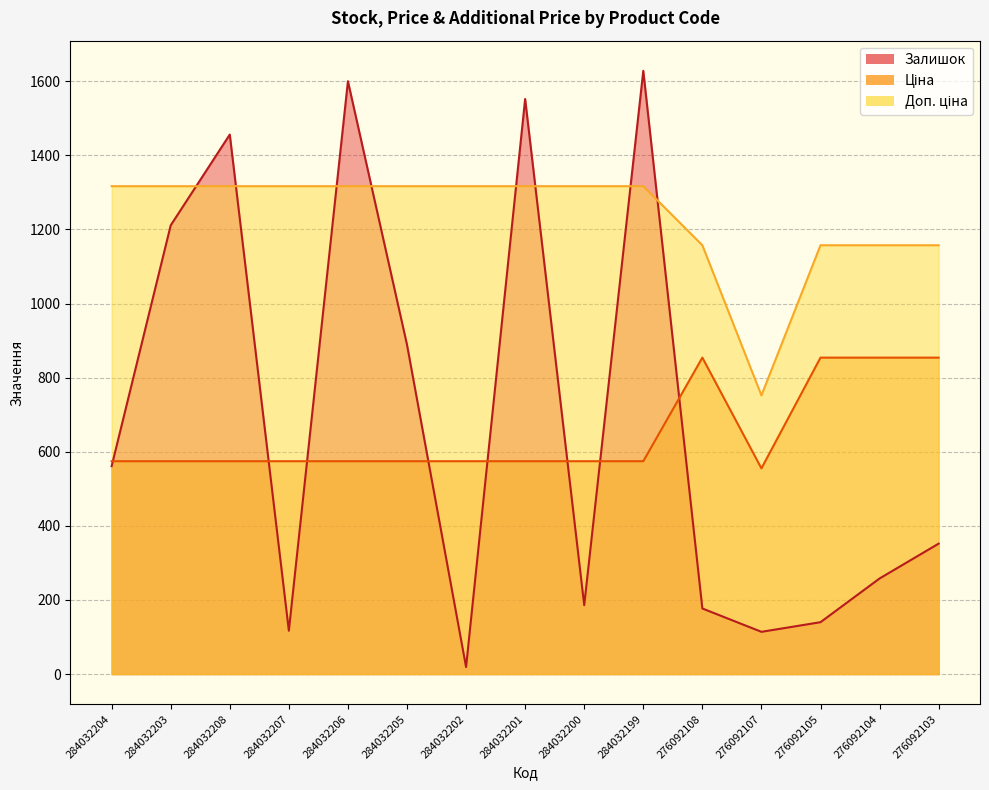

At how many categories does at least one series exceed 946?

14